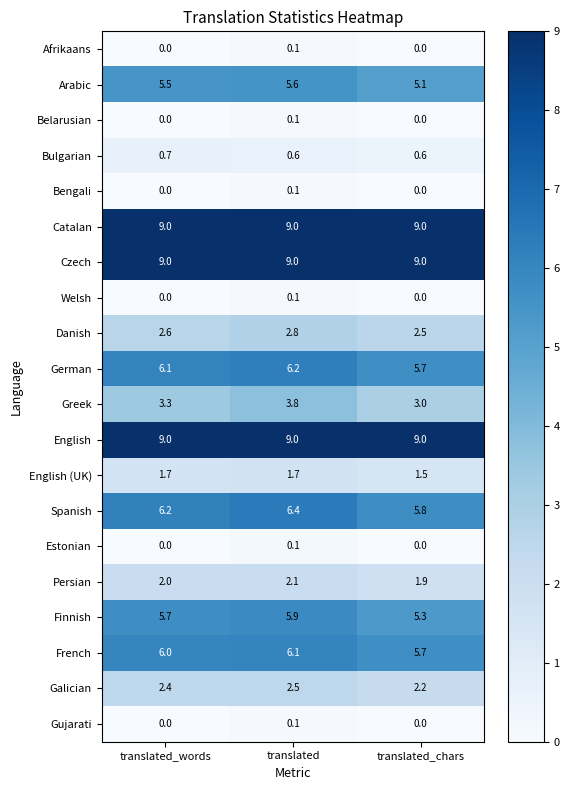

List the labels in order of Greek value, smallest first.

translated_chars, translated_words, translated